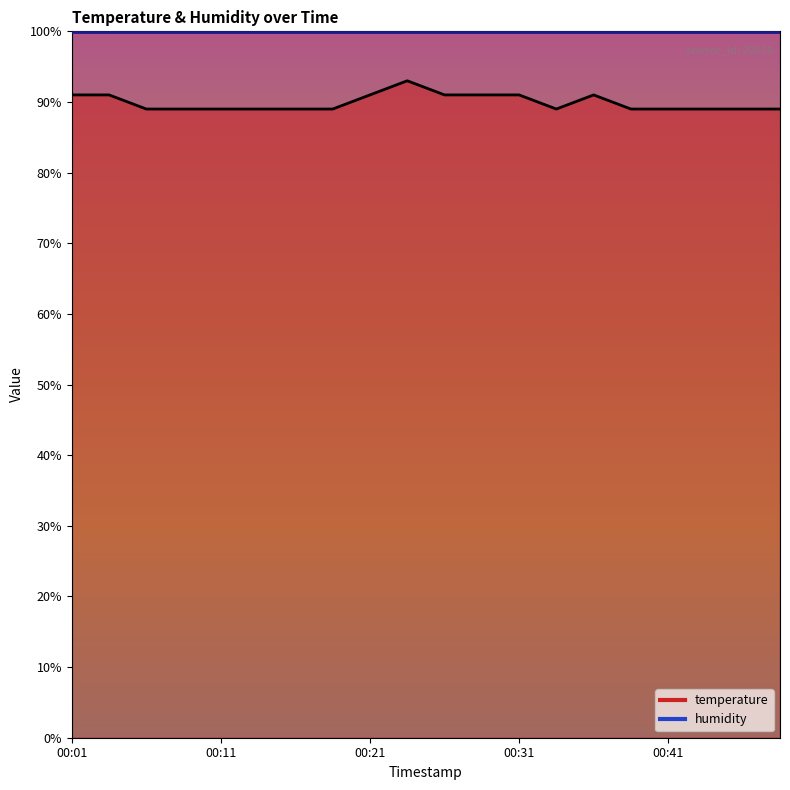

Reading left to right, what are all the values shown in this chart?

91.0	91.0	89.0	89.0	89.0	89.0	89.0	89.0	91.0	93.0	91.0	91.0	91.0	89.0	91.0	89.0	89.0	89.0	89.0	89.0